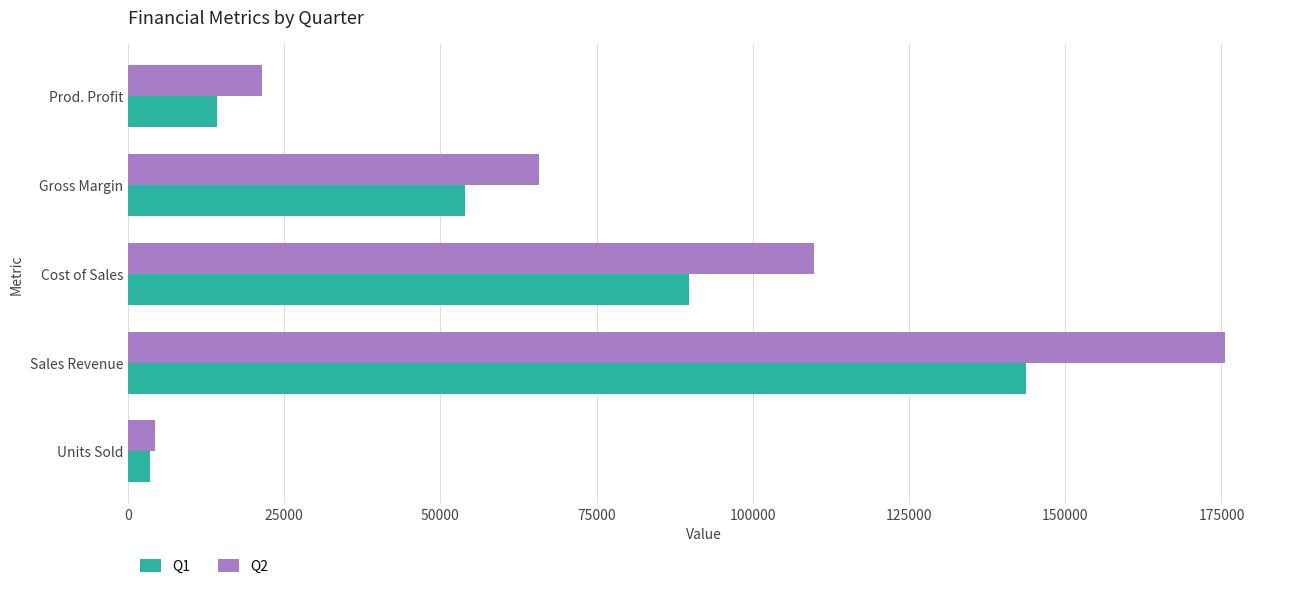

Rank the categories by Q2 value from highest to lowest.

Sales Revenue, Cost of Sales, Gross Margin, Prod. Profit, Units Sold